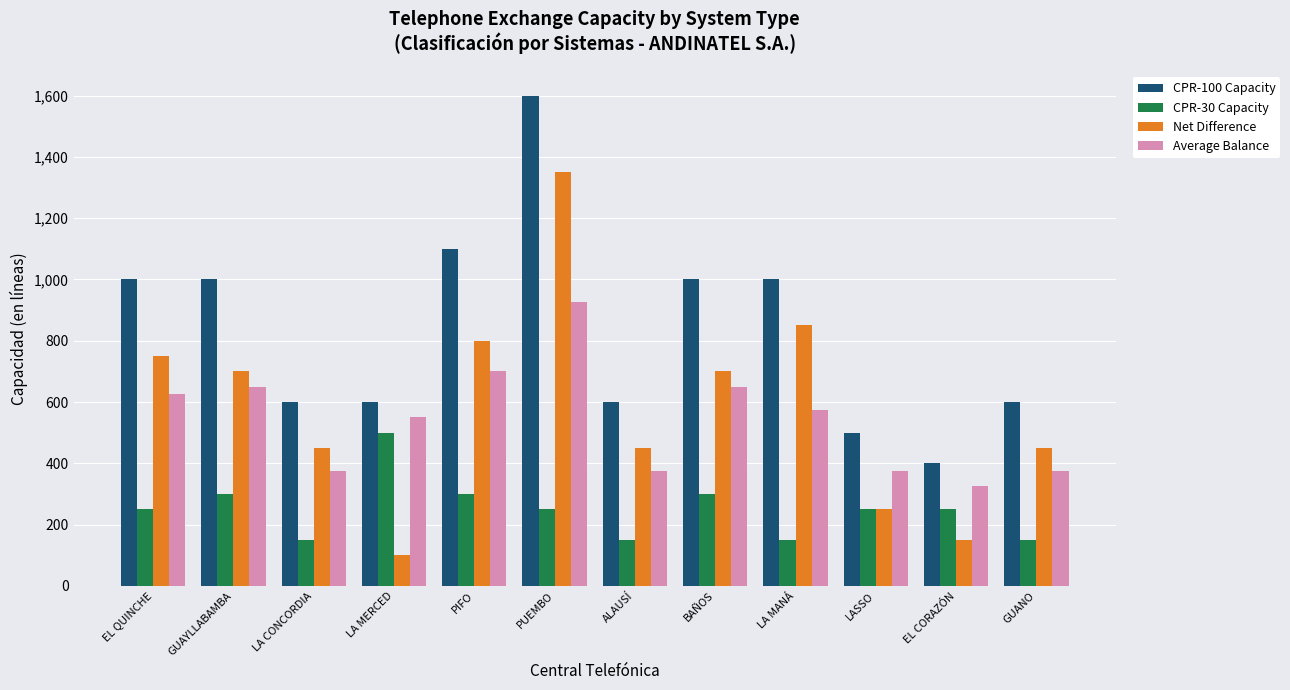

Reading left to right, what are all the values shown in this chart?

CPR-100 Capacity: EL QUINCHE=1000	GUAYLLABAMBA=1000	LA CONCORDIA=600	LA MERCED=600	PIFO=1100	PUEMBO=1600	ALAUSÍ=600	BAÑOS=1000	LA MANÁ=1000	LASSO=500	EL CORAZÓN=400	GUANO=600
CPR-30 Capacity: EL QUINCHE=250	GUAYLLABAMBA=300	LA CONCORDIA=150	LA MERCED=500	PIFO=300	PUEMBO=250	ALAUSÍ=150	BAÑOS=300	LA MANÁ=150	LASSO=250	EL CORAZÓN=250	GUANO=150
Net Difference: EL QUINCHE=750	GUAYLLABAMBA=700	LA CONCORDIA=450	LA MERCED=100	PIFO=800	PUEMBO=1350	ALAUSÍ=450	BAÑOS=700	LA MANÁ=850	LASSO=250	EL CORAZÓN=150	GUANO=450
Average Balance: EL QUINCHE=625	GUAYLLABAMBA=650	LA CONCORDIA=375	LA MERCED=550	PIFO=700	PUEMBO=925	ALAUSÍ=375	BAÑOS=650	LA MANÁ=575	LASSO=375	EL CORAZÓN=325	GUANO=375